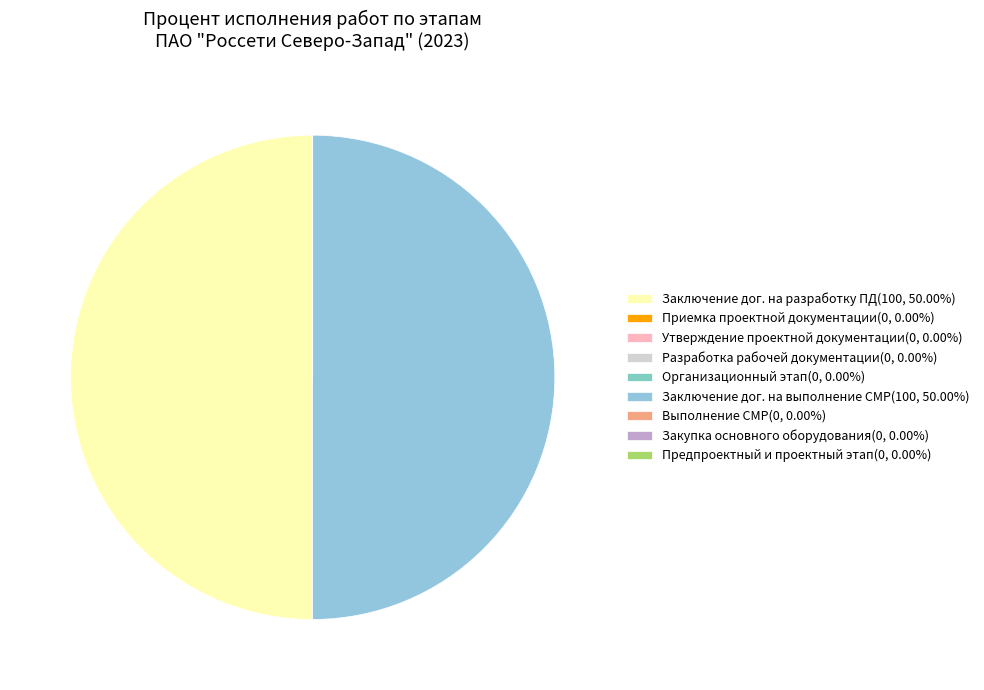

What is the smallest slice in the pie chart?

Приемка проектной документации заказчиком (0%)